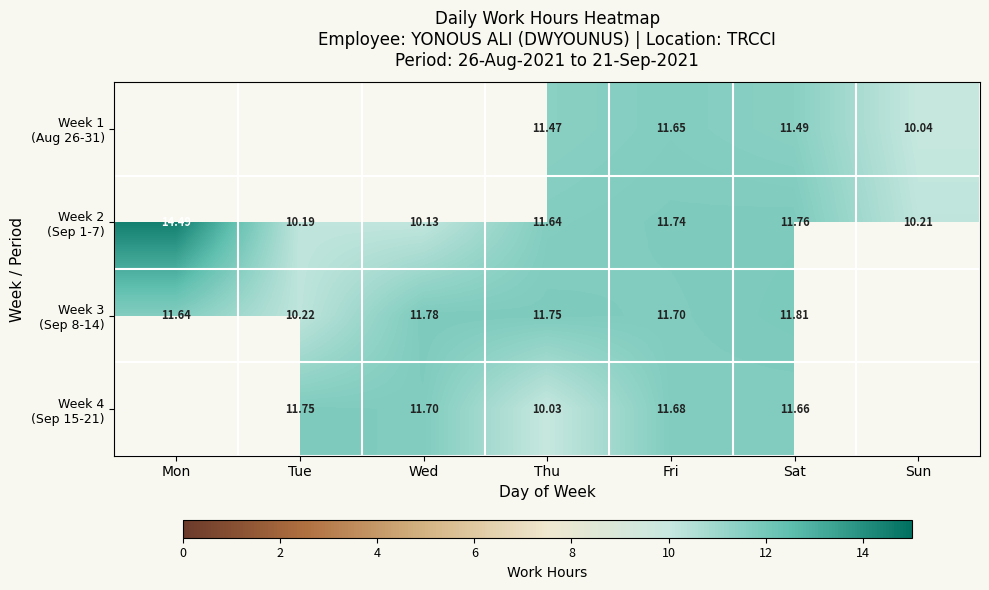

Read the Week 4 (Sep 15-21) value at Fri.

11.7